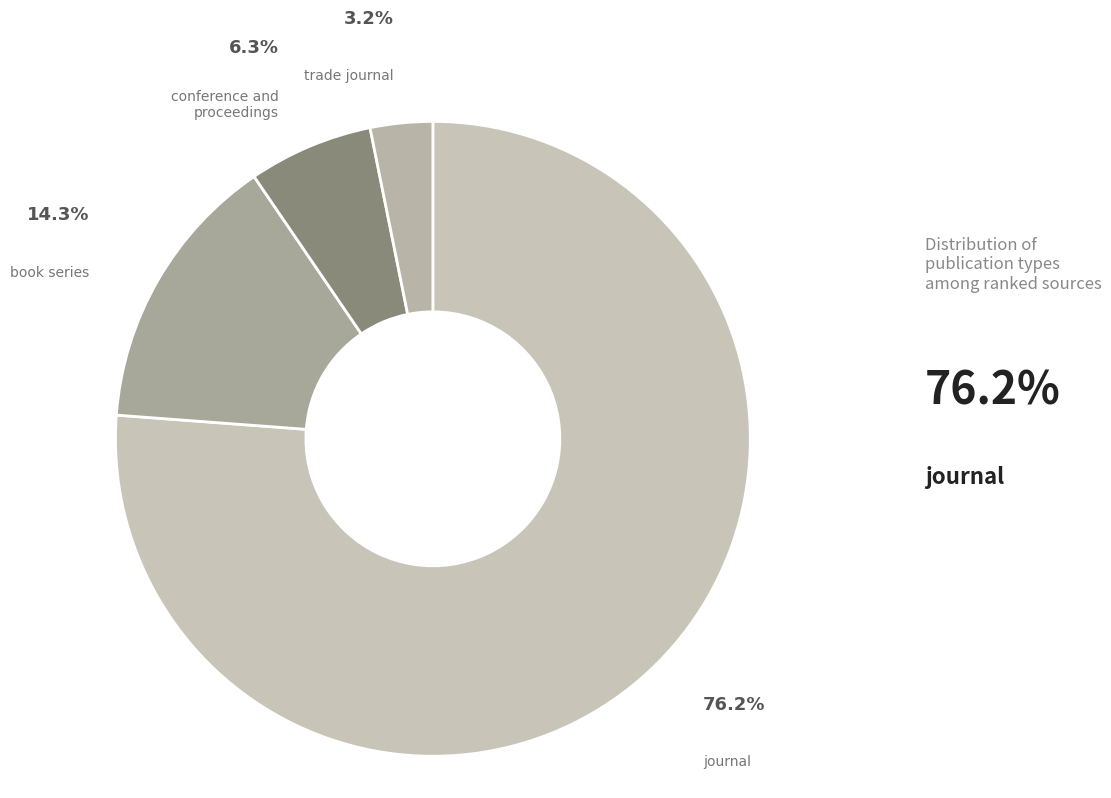

Is there any slice that represents more than half of the pie?

Yes